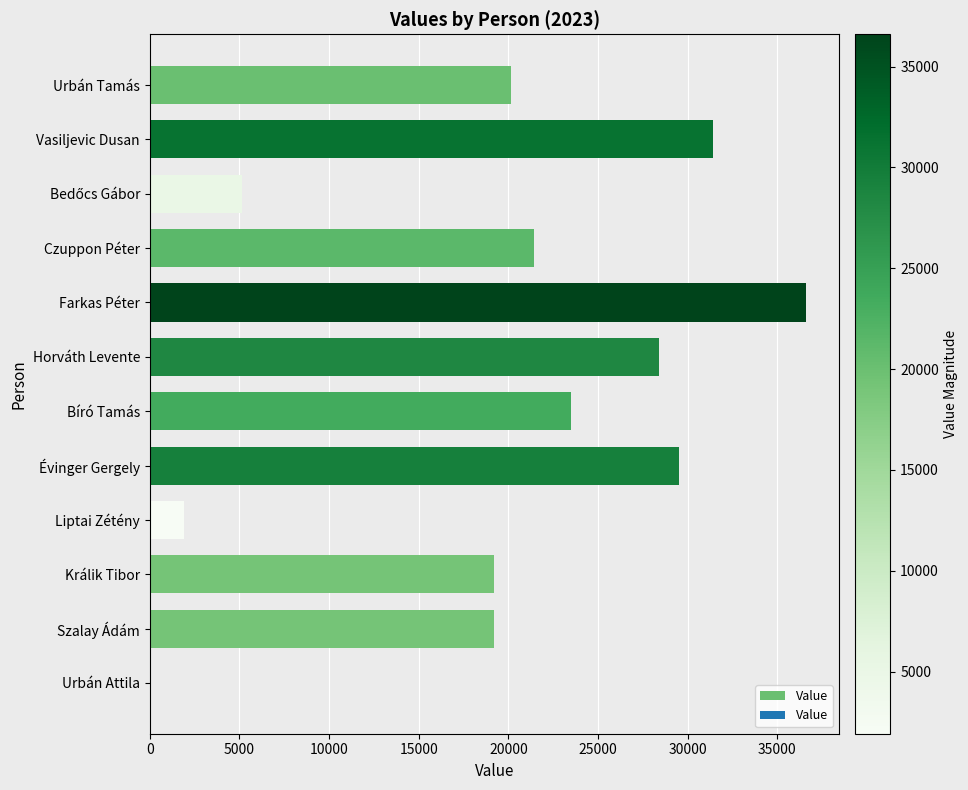

How many categories are shown in the chart?

12